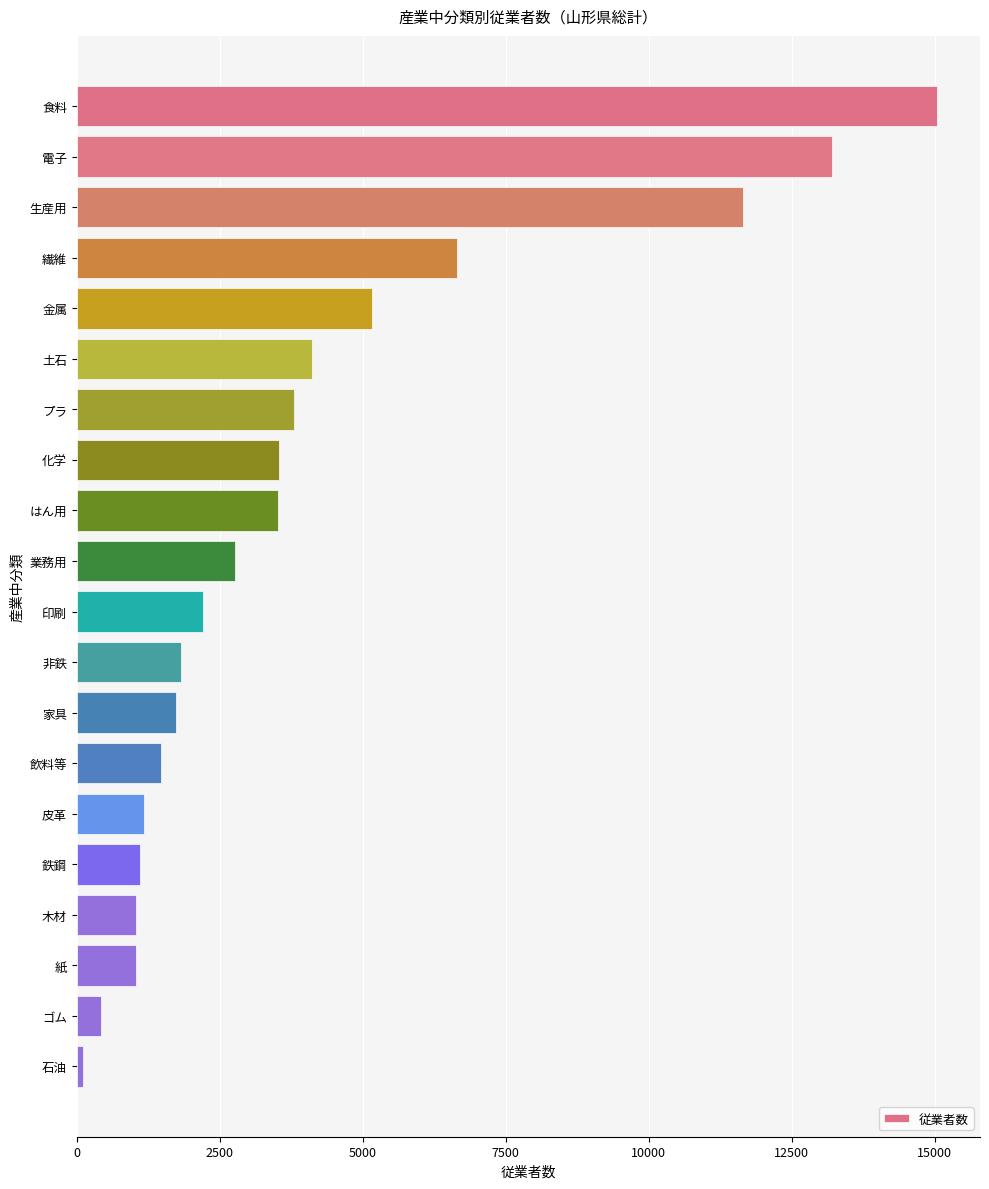

What is the label of the 15th bar from the bottom?

土石